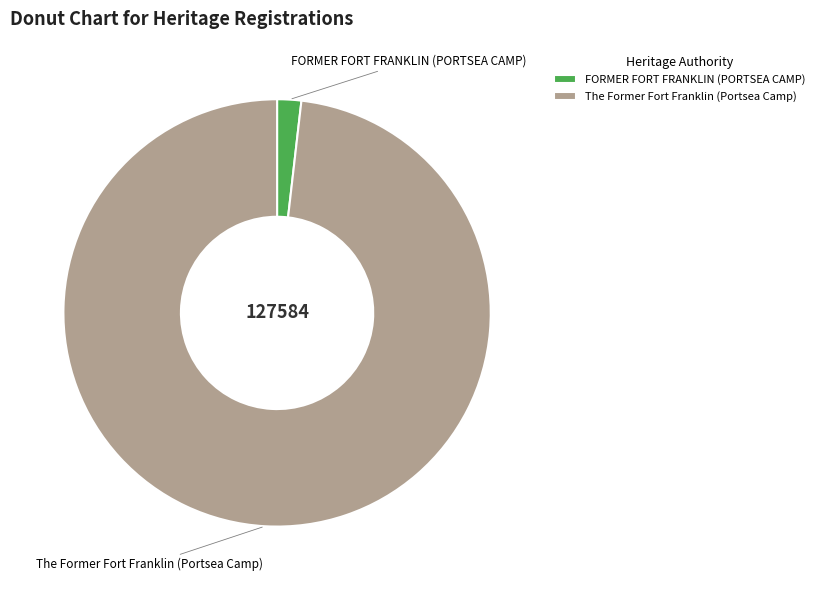

Which category has the smallest portion of the pie?

FORMER FORT FRANKLIN (PORTSEA CAMP)